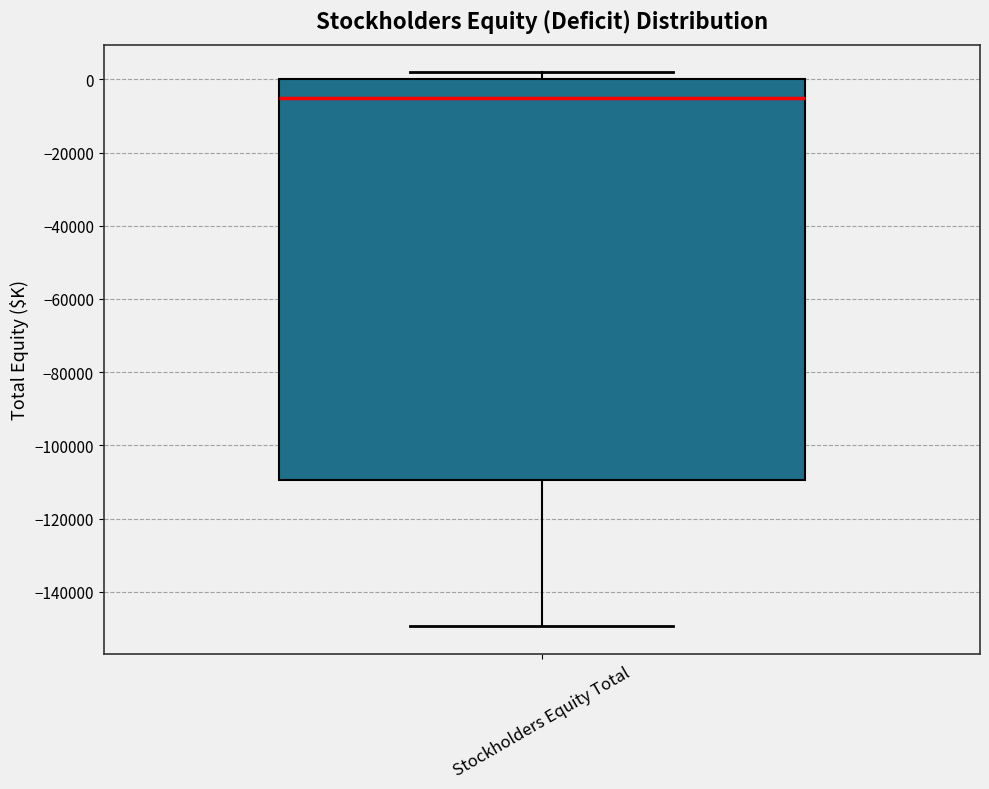

Read this box plot against the y-axis: the position of the median line, the range covered by the box, and the ends of both whiskers. The values are not printed on the chart, so give them approximately, as read against the axis.

median -6000, box -110000 to 0, whiskers -150000 to 2000